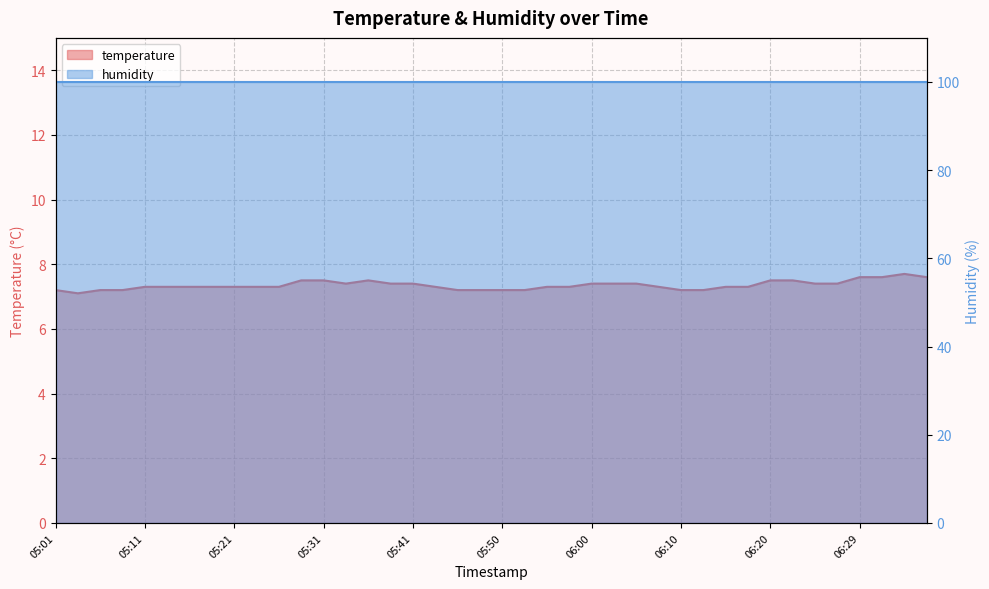

How many values are between 7 and 8?

40